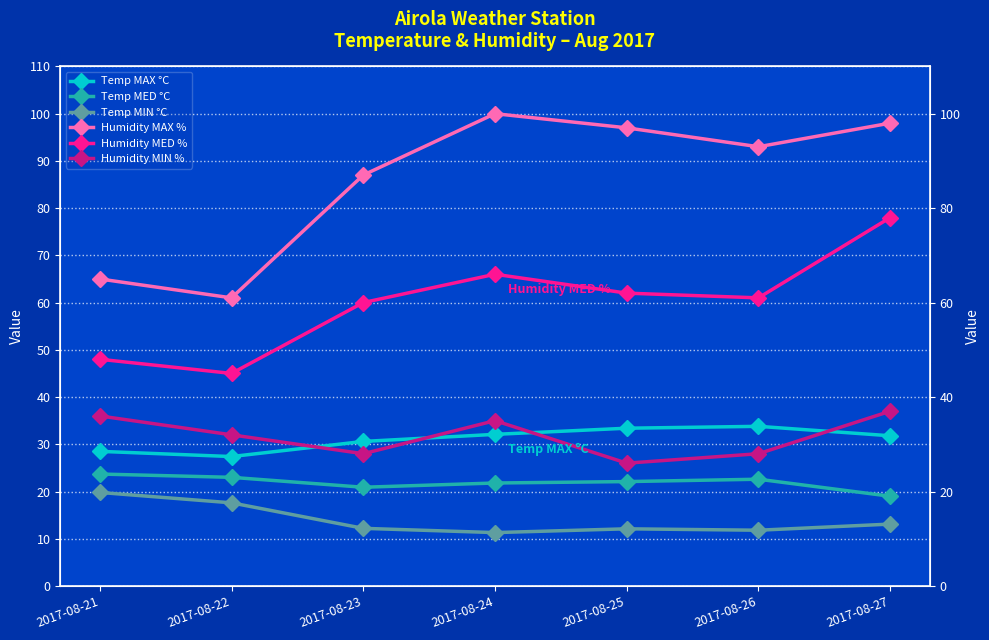

What is the lowest value of the Humidity MAX % series?

61.0